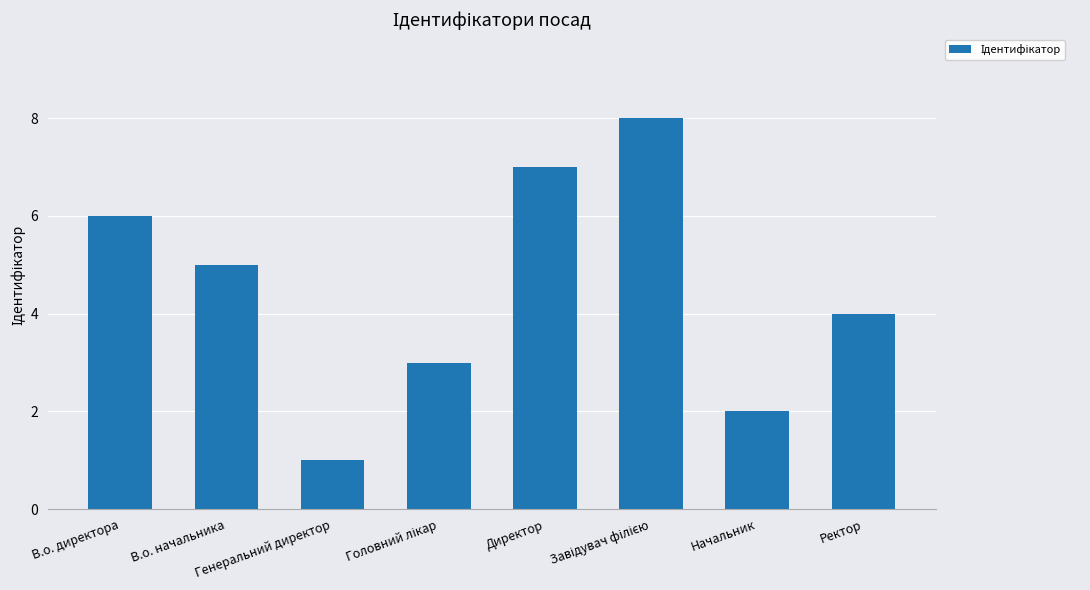

Read the value at В.о. директора.

6